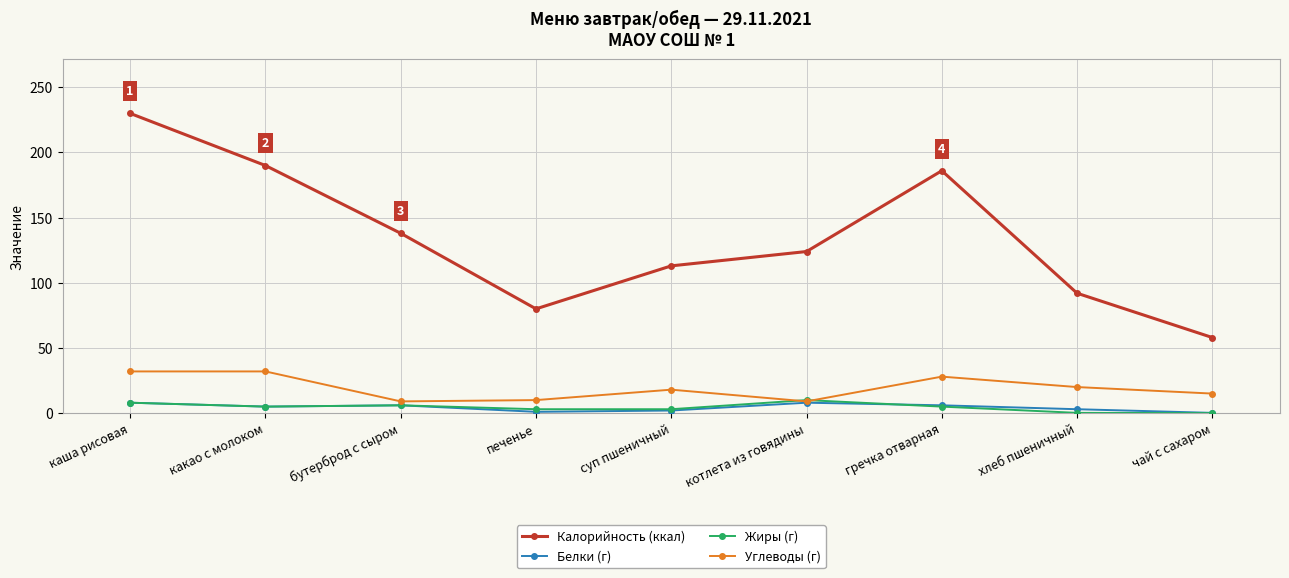

How many values in the Углеводы (г) series are below 18?

4